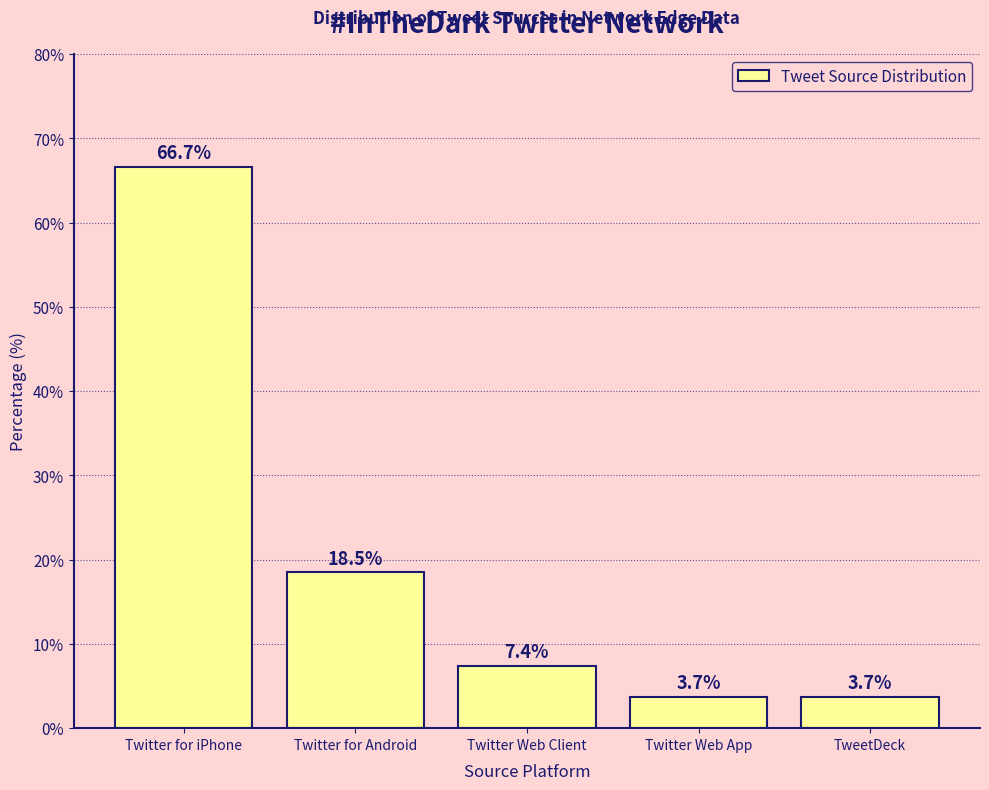

Where is the data nearest to the value 35?

Twitter for Android